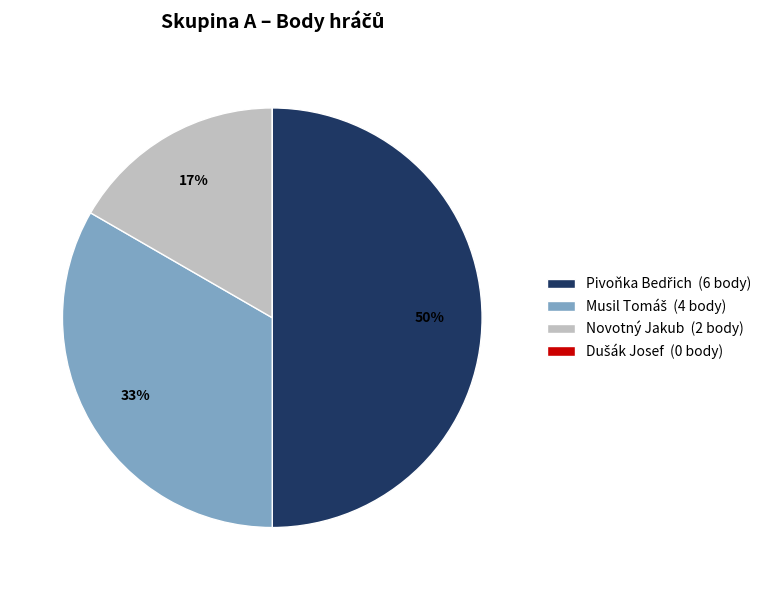

To the nearest percent, what is the difference between the largest and smallest slice percentages?

50%